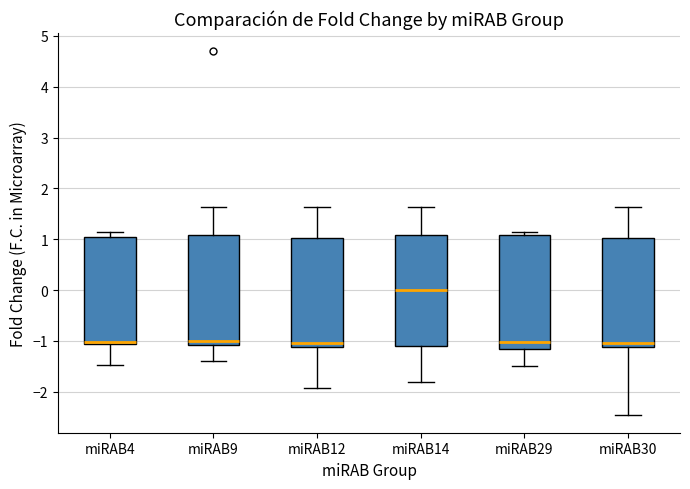

Reading left to right, read every box against the y-axis: the position of its median line, the range the box covers, and the ends of its whiskers. The values are not printed on the chart, so give them approximately, as read against the axis.

miRAB4: median -1.0, box -1.1 to 1.0, whiskers -1.5 to 1.2
miRAB9: median -1.0, box -1.1 to 1.1, whiskers -1.4 to 1.6
miRAB12: median -1.0, box -1.1 to 1.0, whiskers -1.9 to 1.6
miRAB14: median 0.0, box -1.1 to 1.1, whiskers -1.8 to 1.6
miRAB29: median -1.0, box -1.2 to 1.1, whiskers -1.5 to 1.2
miRAB30: median -1.0, box -1.1 to 1.0, whiskers -2.4 to 1.6